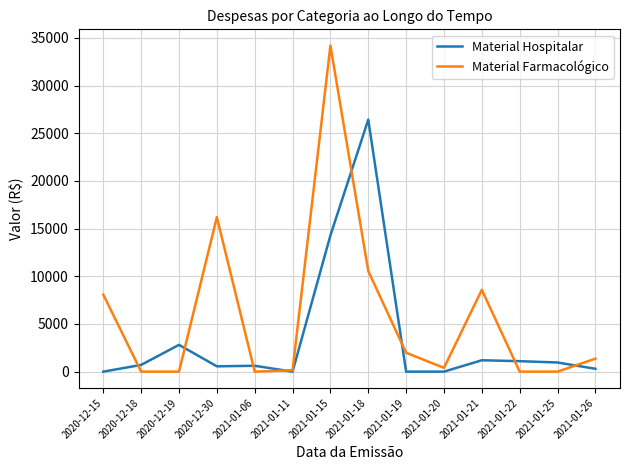

Which series has the largest total across all categories?

Material Farmacológico